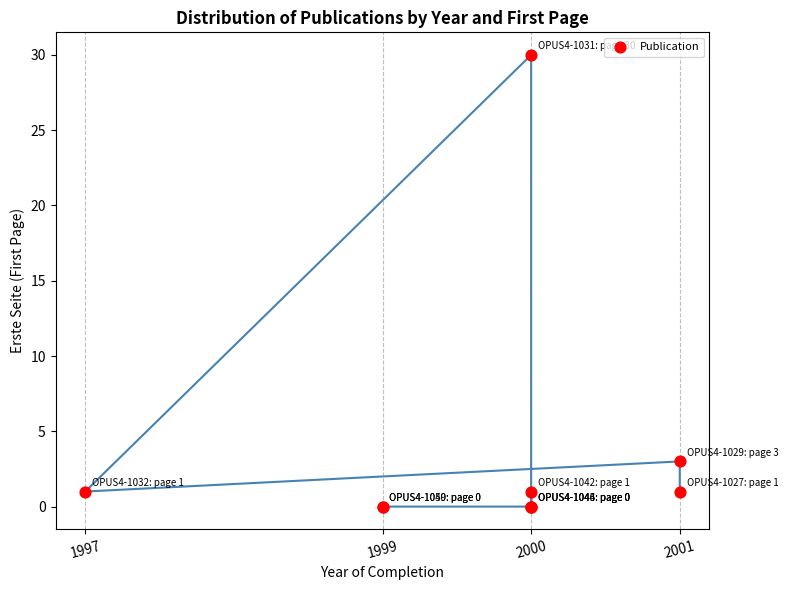

What Y value in the scatter plot is closest to 15?

3